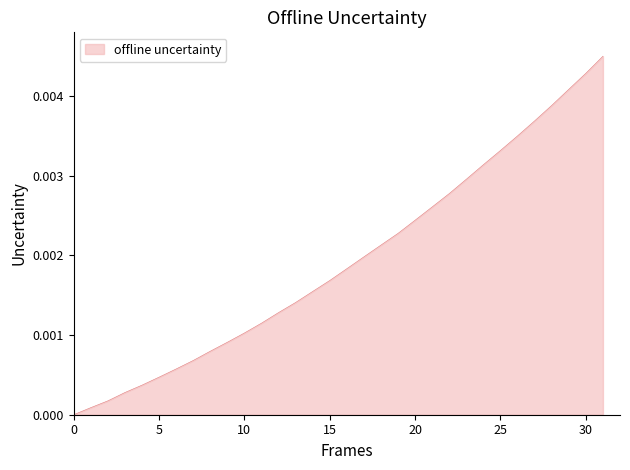

Does the chart have visible grid lines?

No